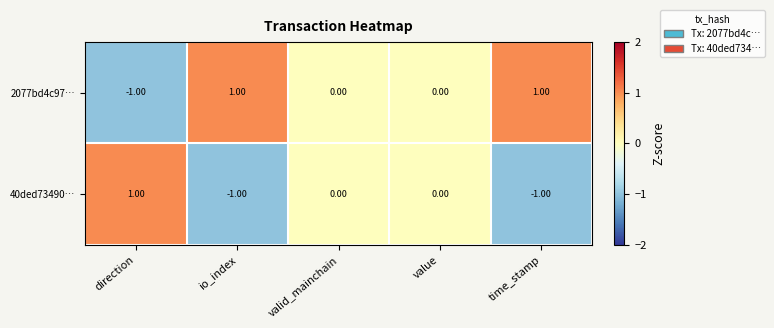

At which label does 2077bd4c97… reach its minimum?

direction